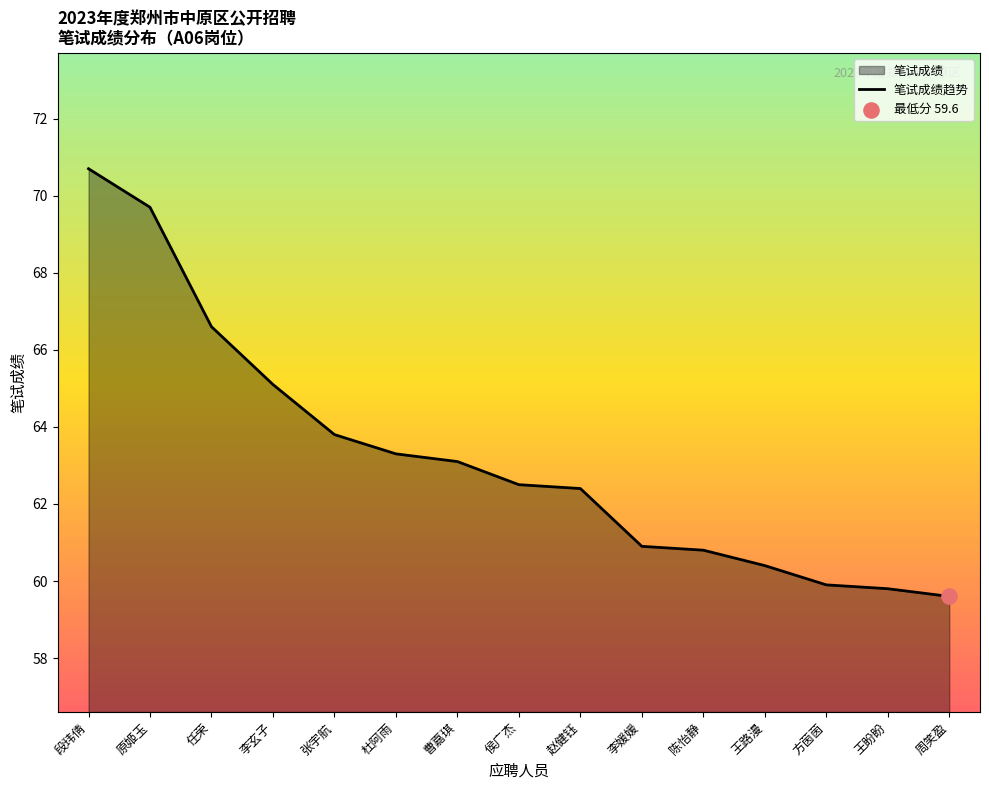

What is the change in value from 李玄子 to 赵健钰?

-2.7